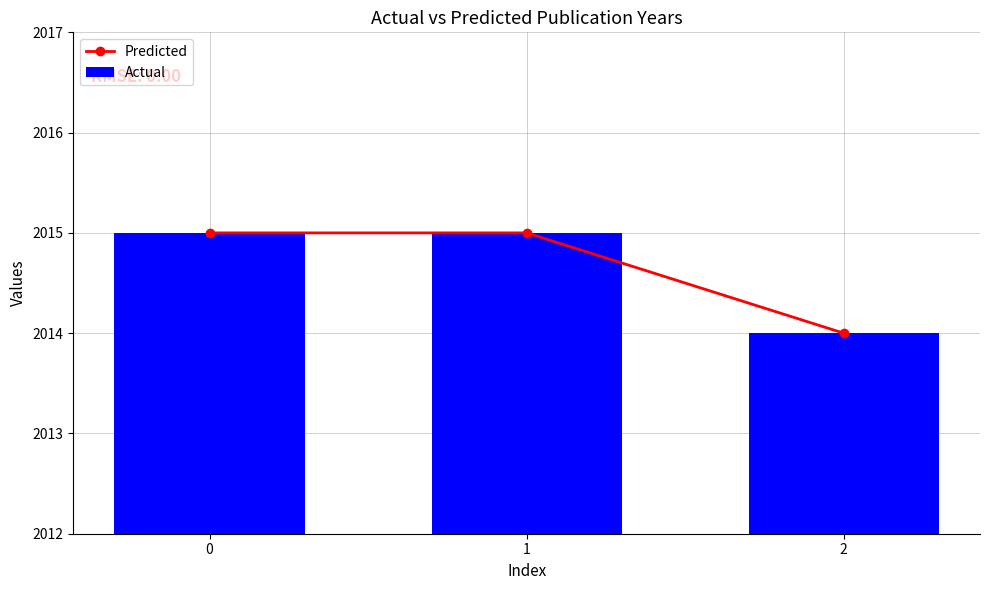

How many values in the Actual series are below 2015?

1